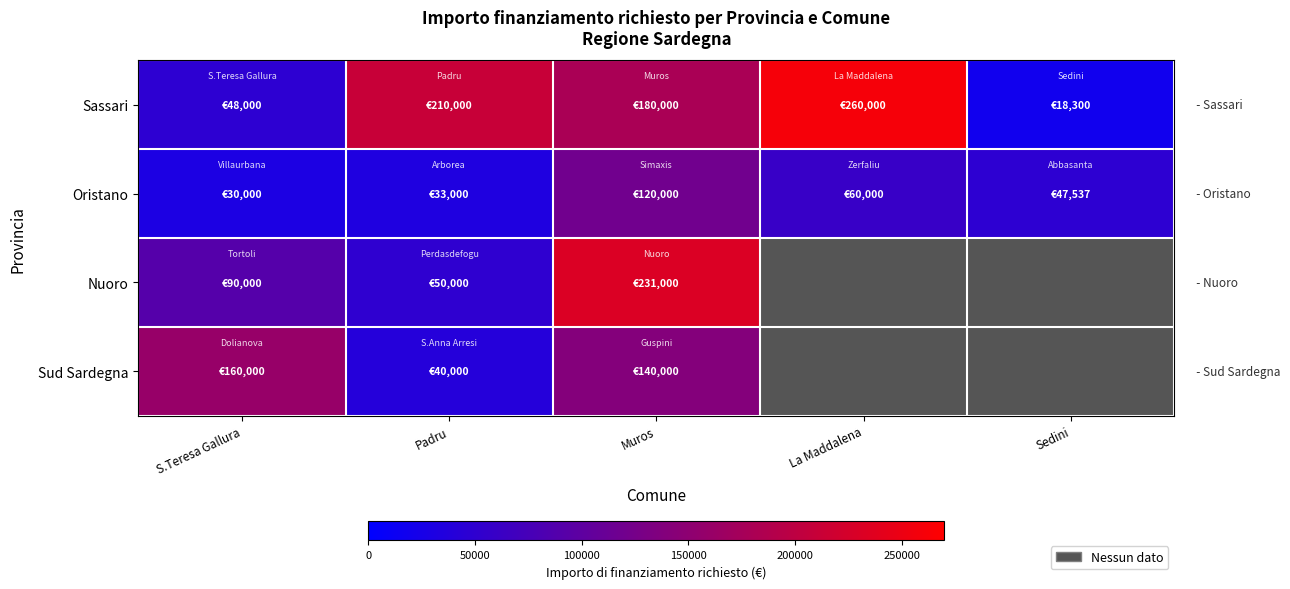

Between Sedini and Padru, which is larger?

Padru